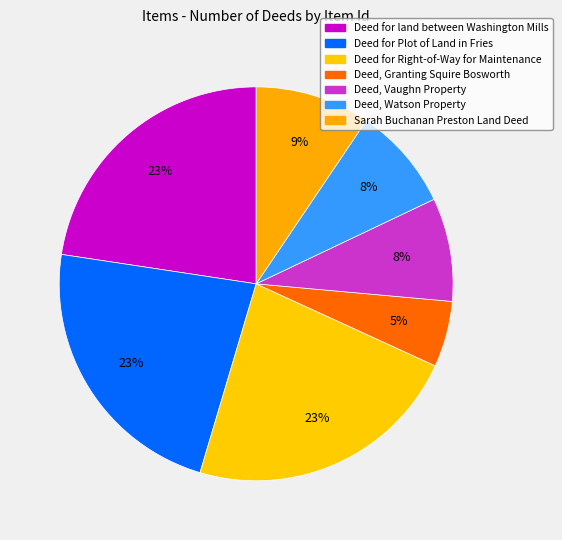

Does Sarah Buchanan Preston Land Deed represent more than half of the total?

No